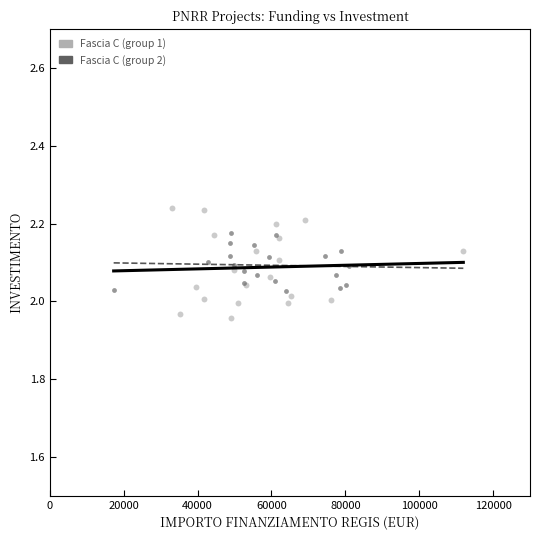

Which series contains the highest Y value?

Fascia C (group 1)